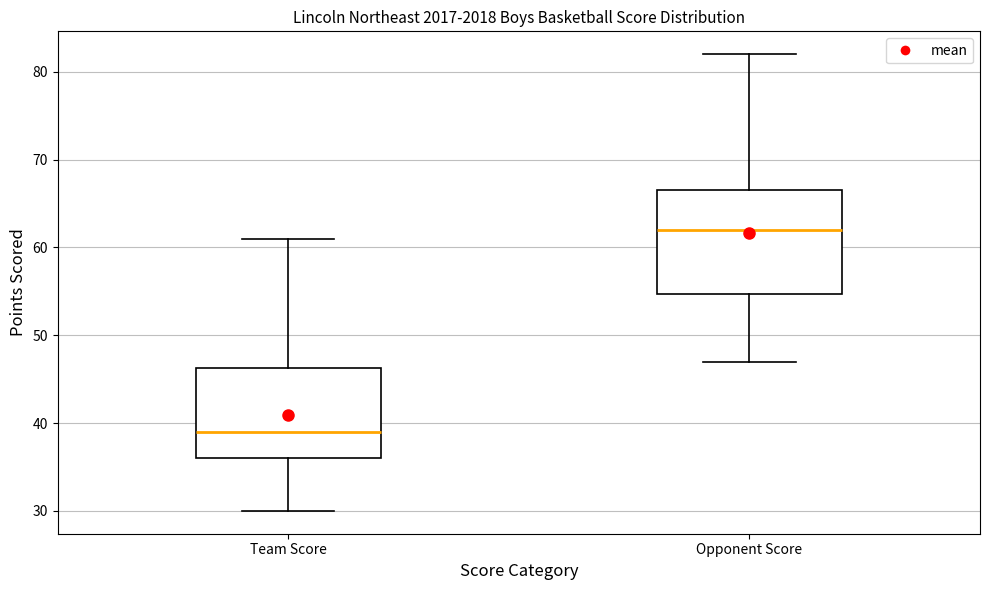

Reading left to right, read every box against the y-axis: the position of its median line, the range the box covers, and the ends of its whiskers. The values are not printed on the chart, so give them approximately, as read against the axis.

Team Score: median 39, box 36 to 46, whiskers 30 to 61
Opponent Score: median 62, box 55 to 67, whiskers 47 to 82